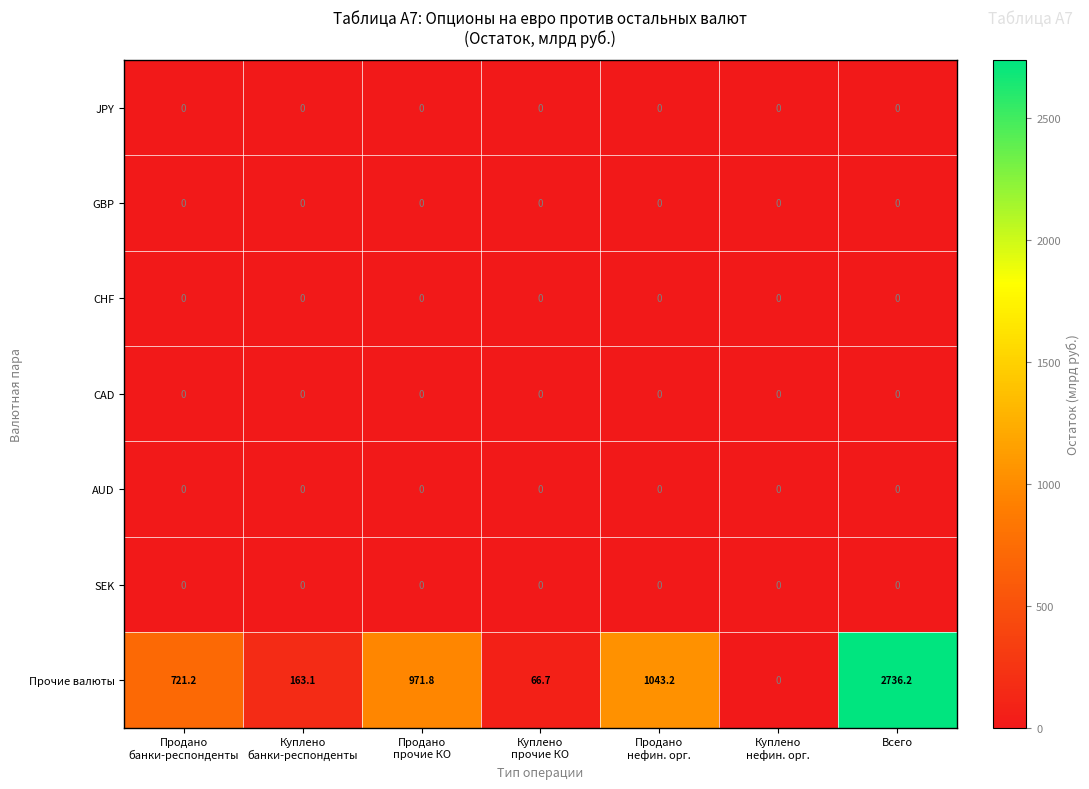

At how many categories does at least one series exceed 1220?

1